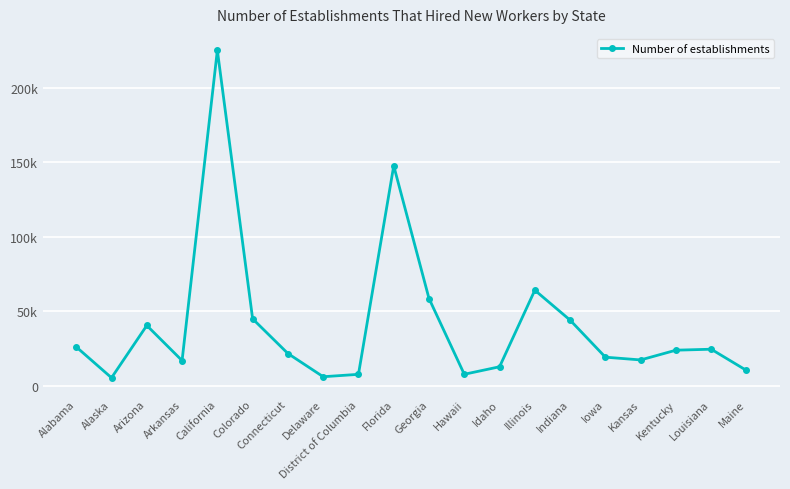

Which has a higher value, District of Columbia or Kentucky?

Kentucky